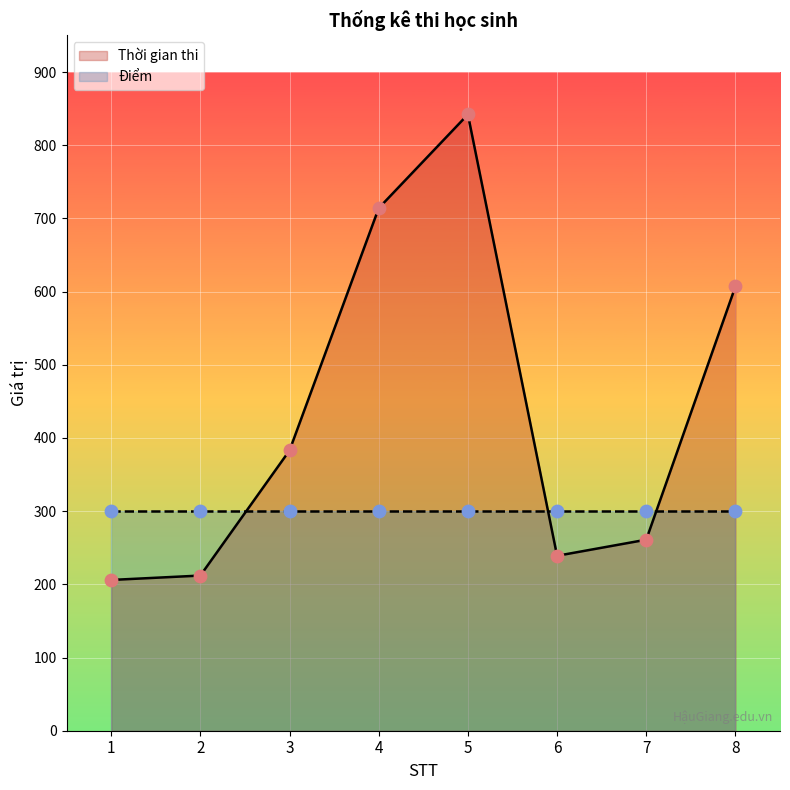

Which series has the largest total across all categories?

Thời gian thi